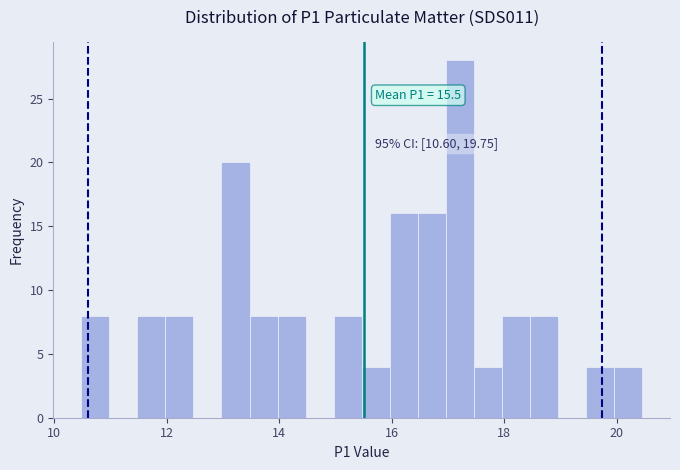

Around what value on the x-axis is the tallest bar? Give the approximate position of its centre, as read against the axis.

17.2